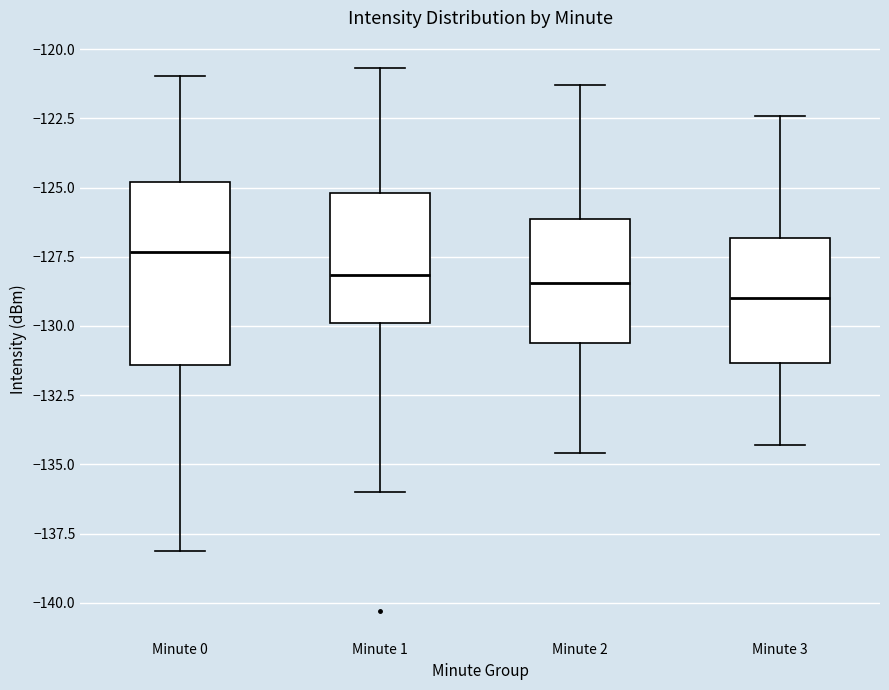

Comparing the boxes themselves (not the whiskers), which one is the tallest?

Minute 0